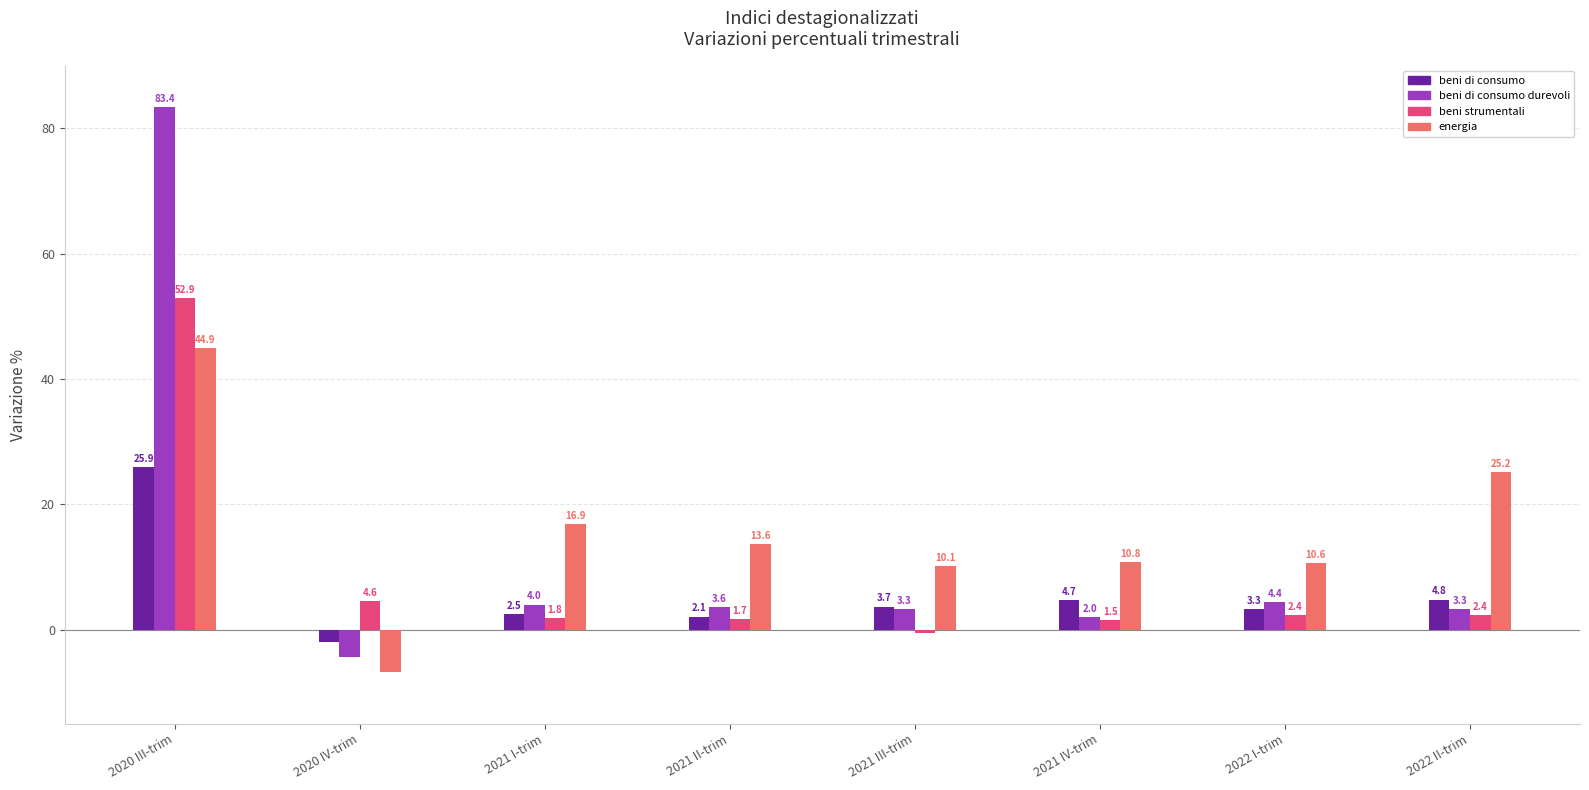

At which category does the chart reach its peak across all series?

2020 III-trim